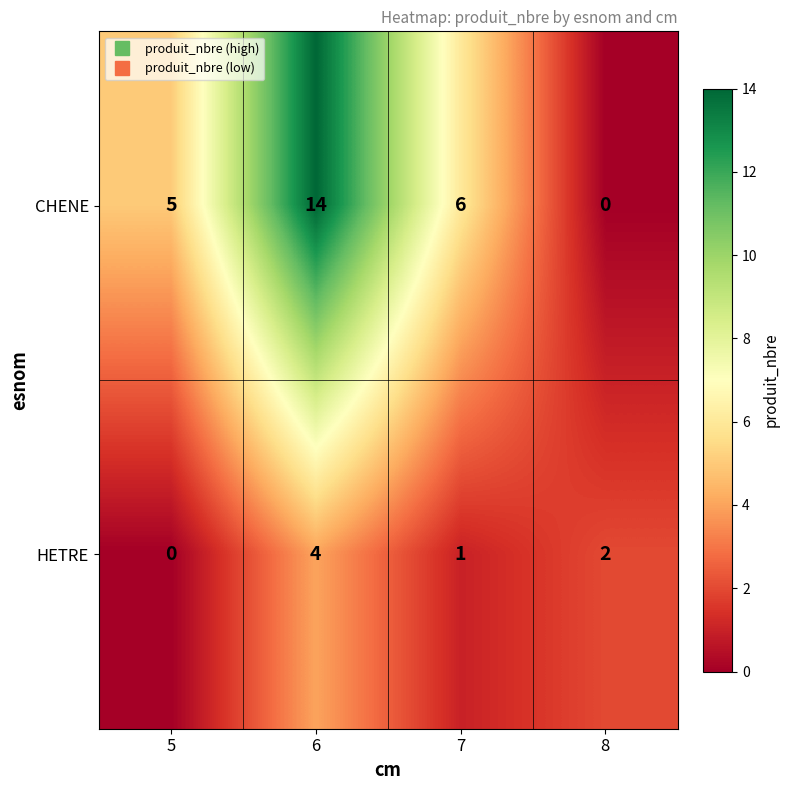

True or false: HETRE has a value of 0 at 7.

False